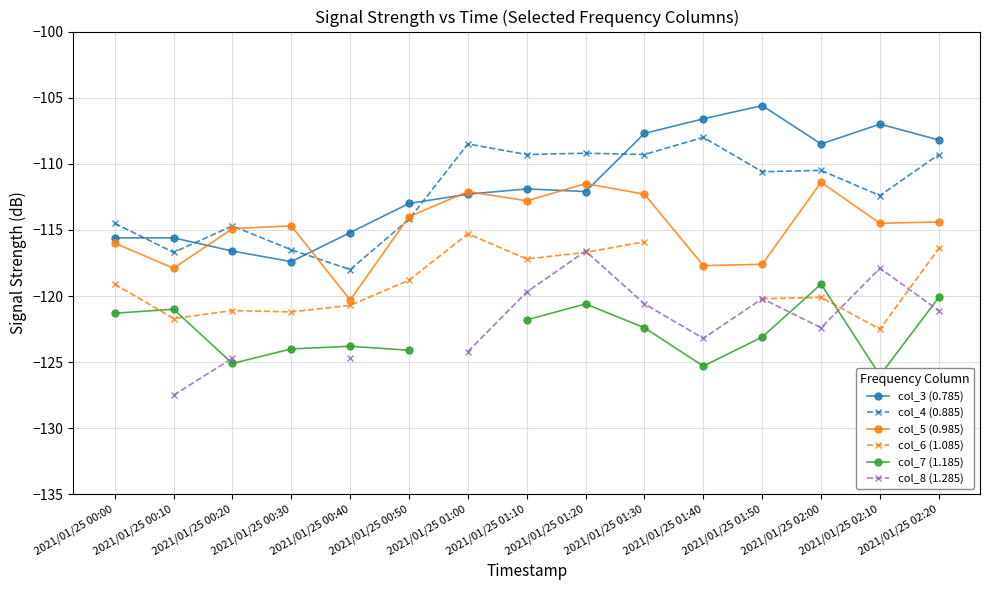

How many distinct data groups are displayed?

6